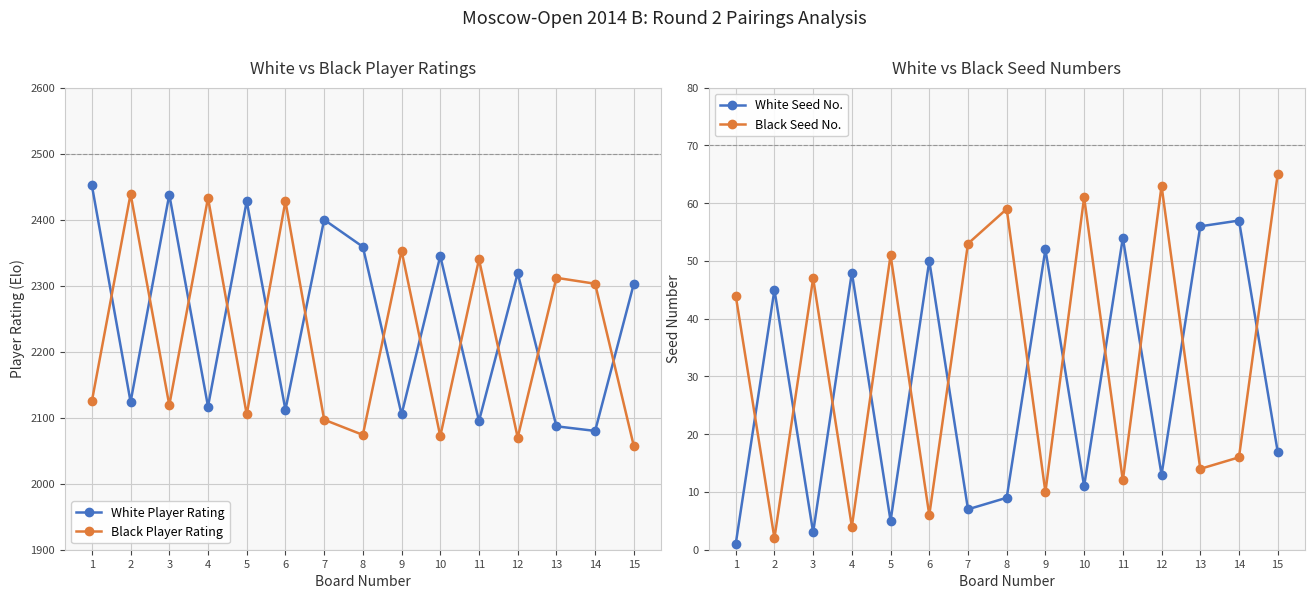

At how many categories does at least one series exceed 496?

15